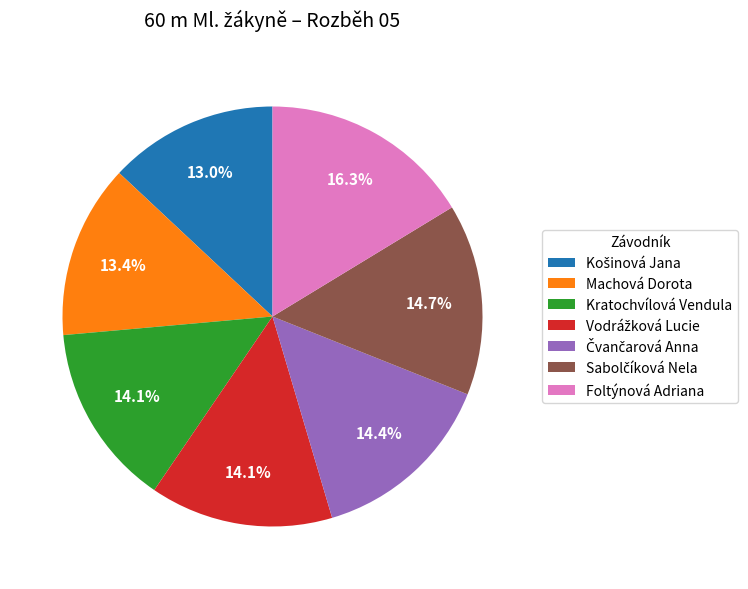

What portion of the pie excludes Kratochvílová Vendula?

85.9%